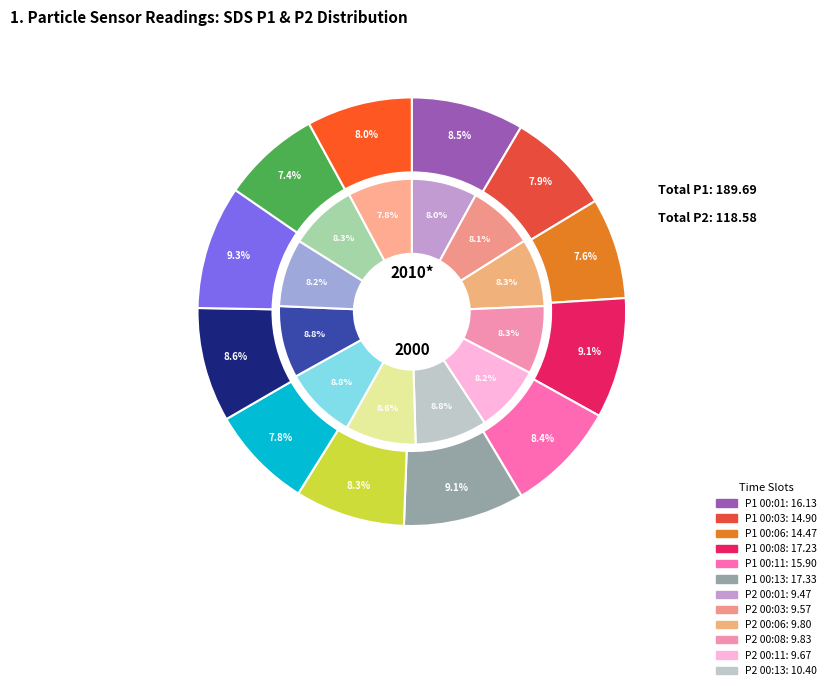

Which slice is the smallest?

00:28